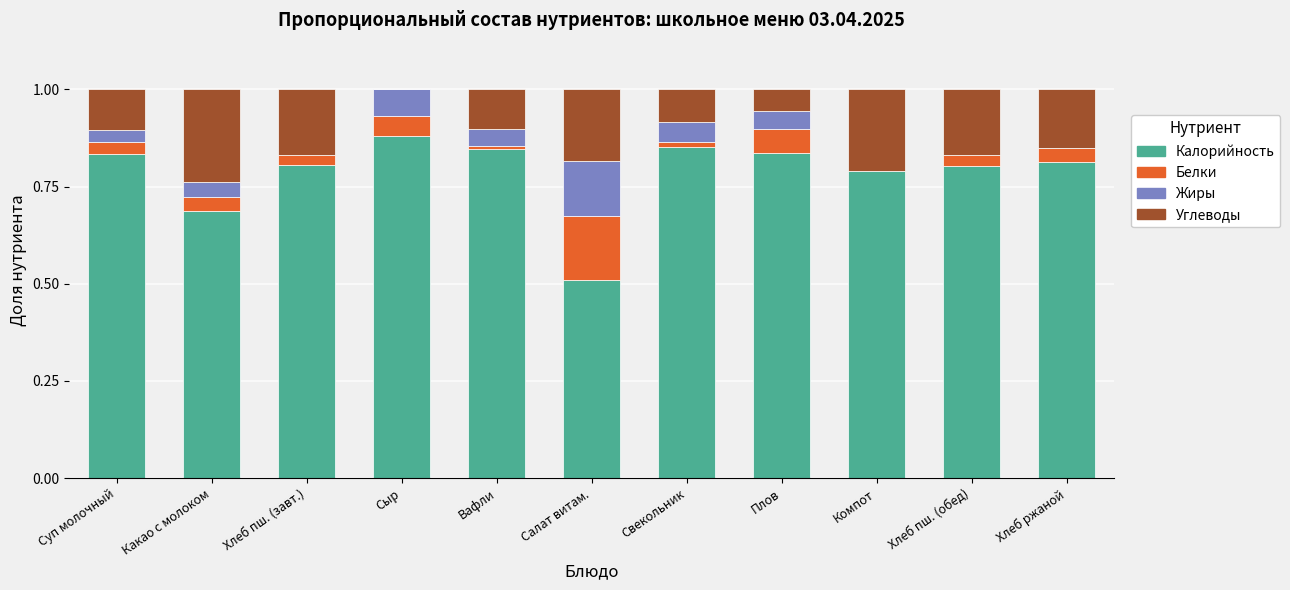

Are the bars horizontal?

No